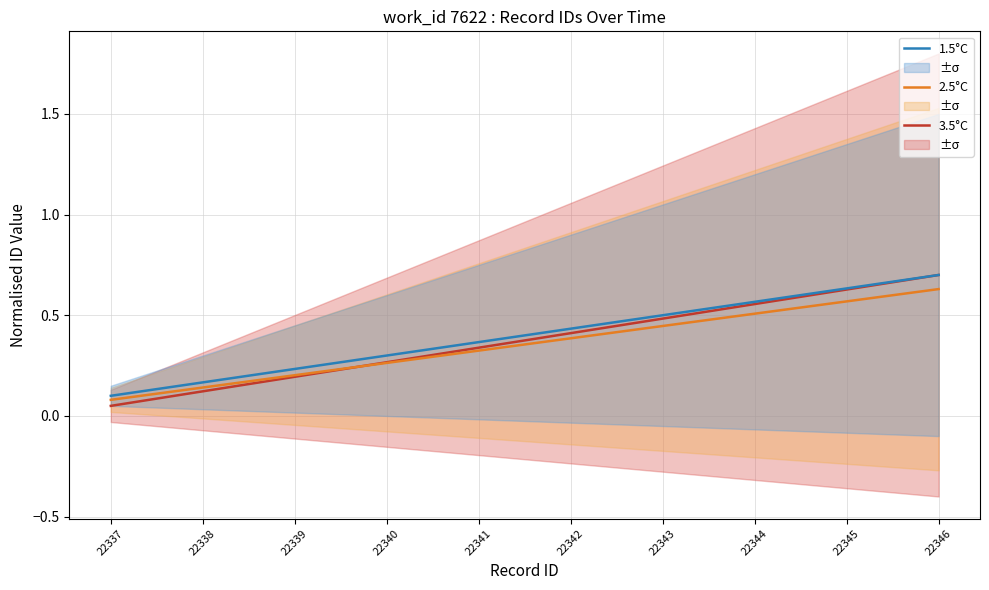

Between 22337 and 22344, which series saw the biggest shift?

3.5°C